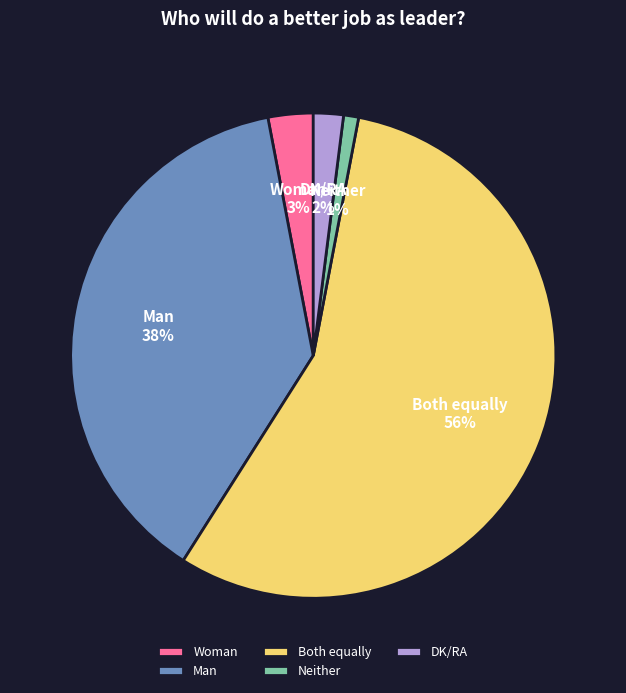

What is the largest slice in the pie chart?

Both equally